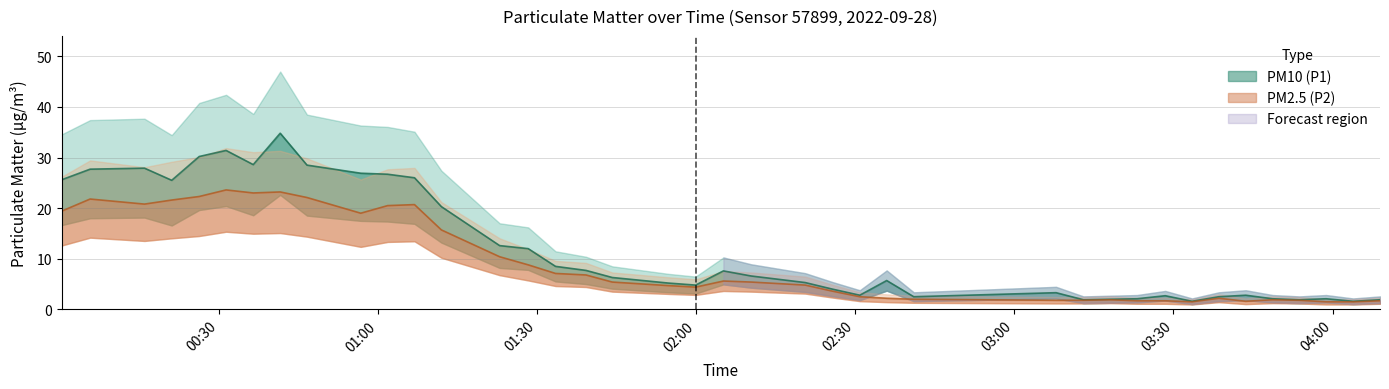

What is the difference between the maximum and minimum values in the PM2.5 (P2) series?

22.1